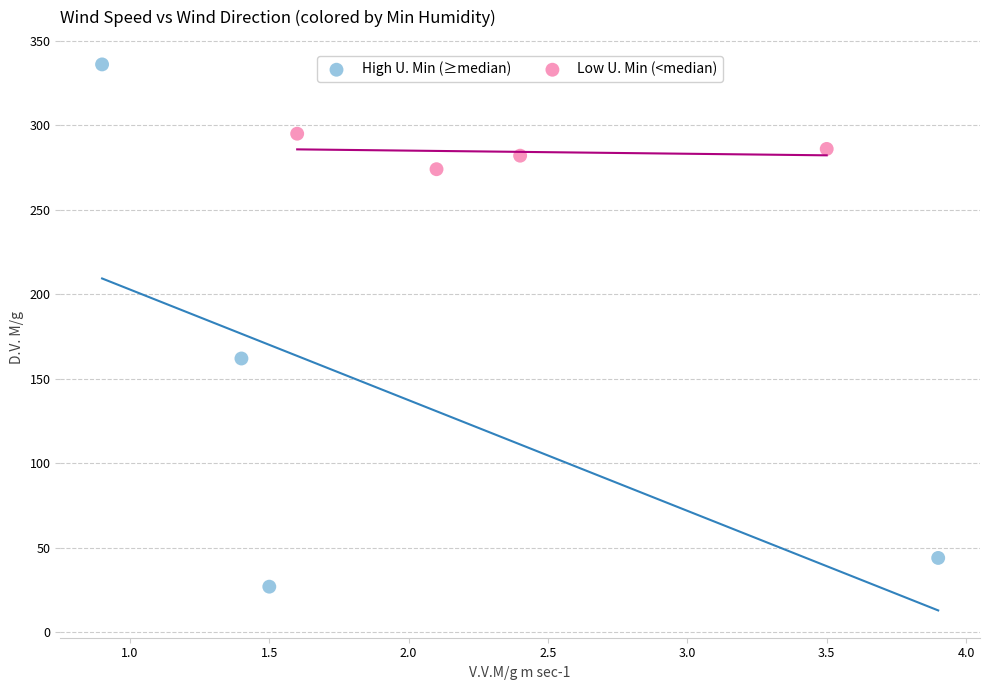

Which series reaches the minimum Y coordinate?

High U. Min (≥median)